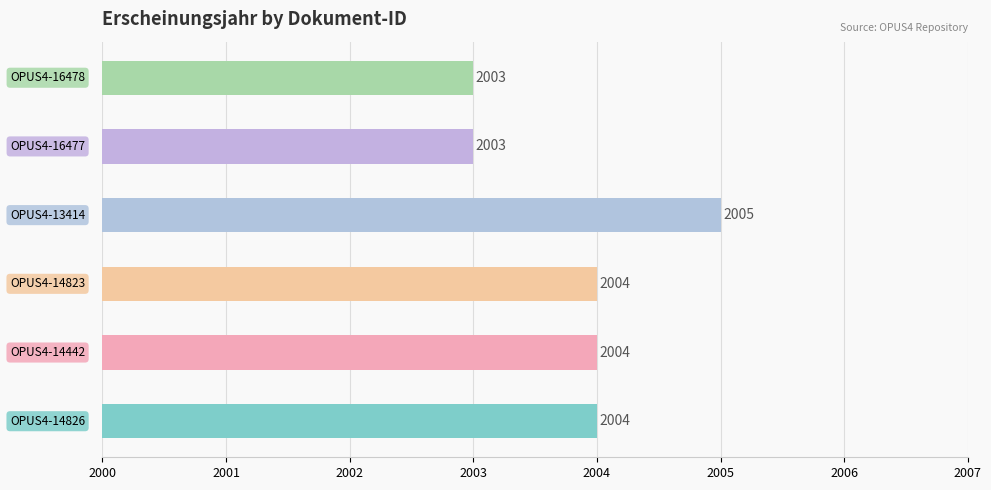

The value at OPUS4-13414 is 1215. True or false?

False